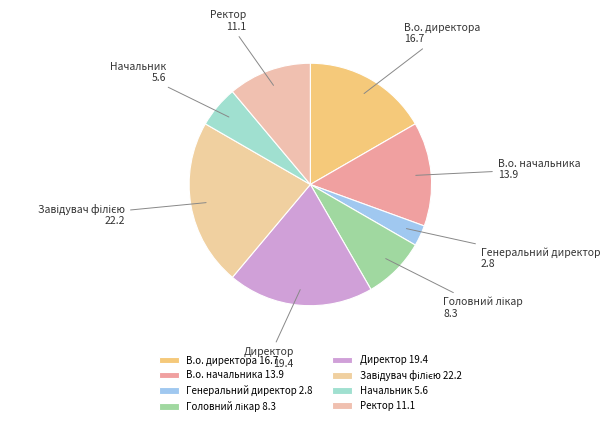

Between Ректор and Начальник, which is larger?

Ректор